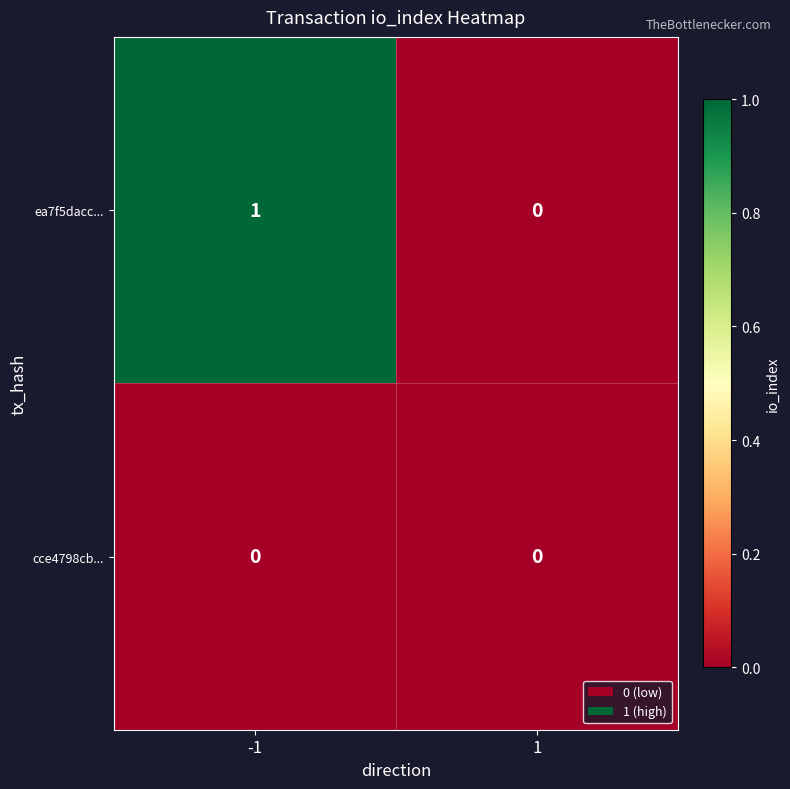

Rank the series by their average value, from highest to lowest.

ea7f5dacc..., cce4798cb...